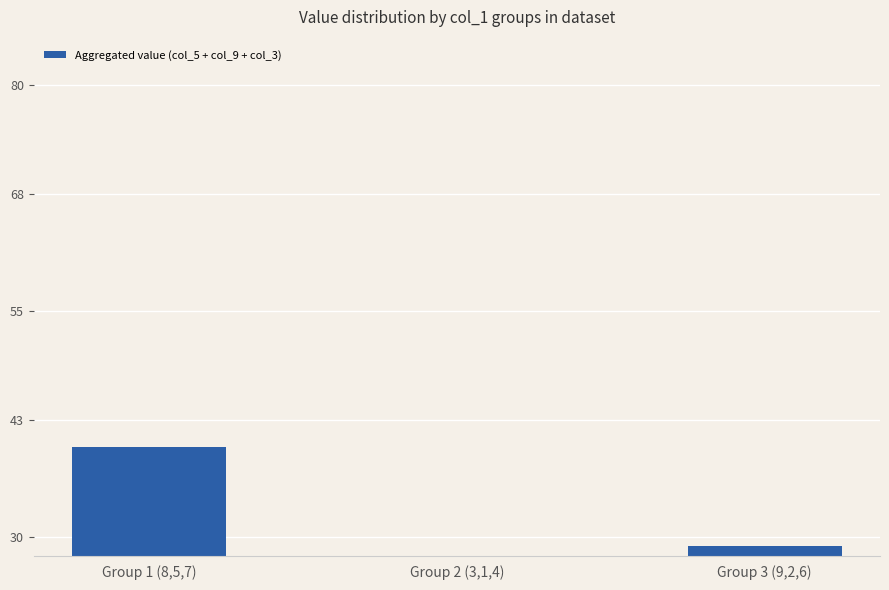

How many values are between 26 and 40?

3